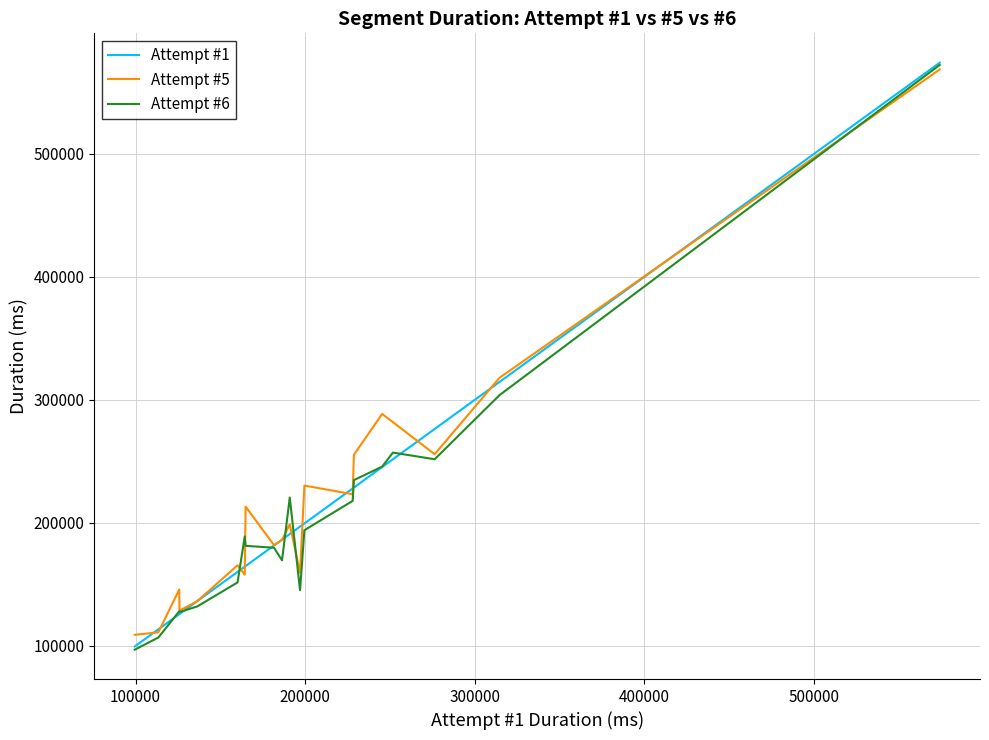

Which series has the largest range (max minus min)?

Attempt #6